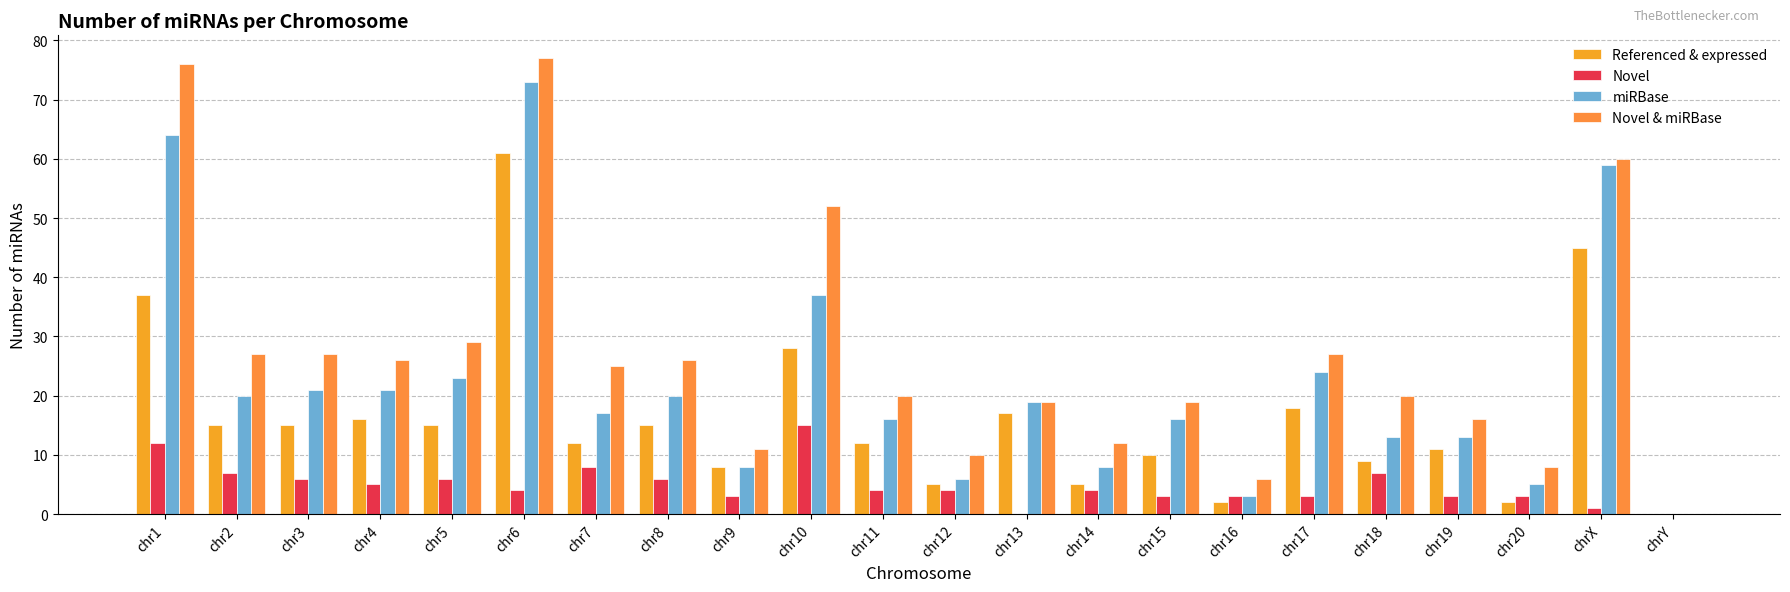

How many groups of bars are there?

22